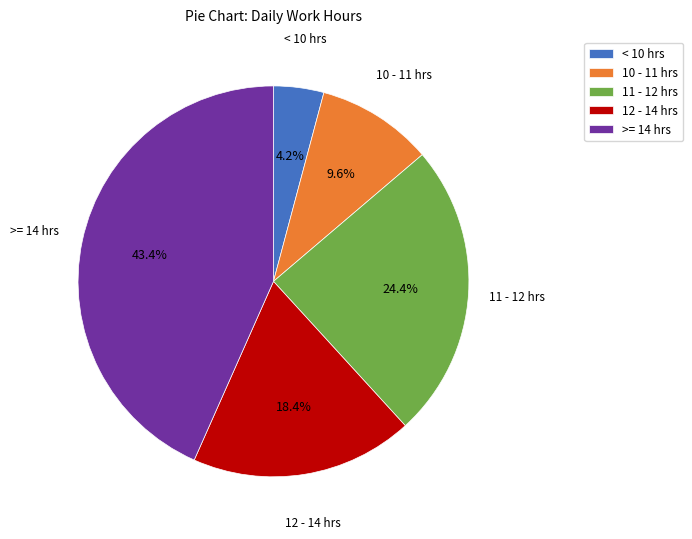

What portion of the pie excludes 12 - 14 hrs?

81.6%